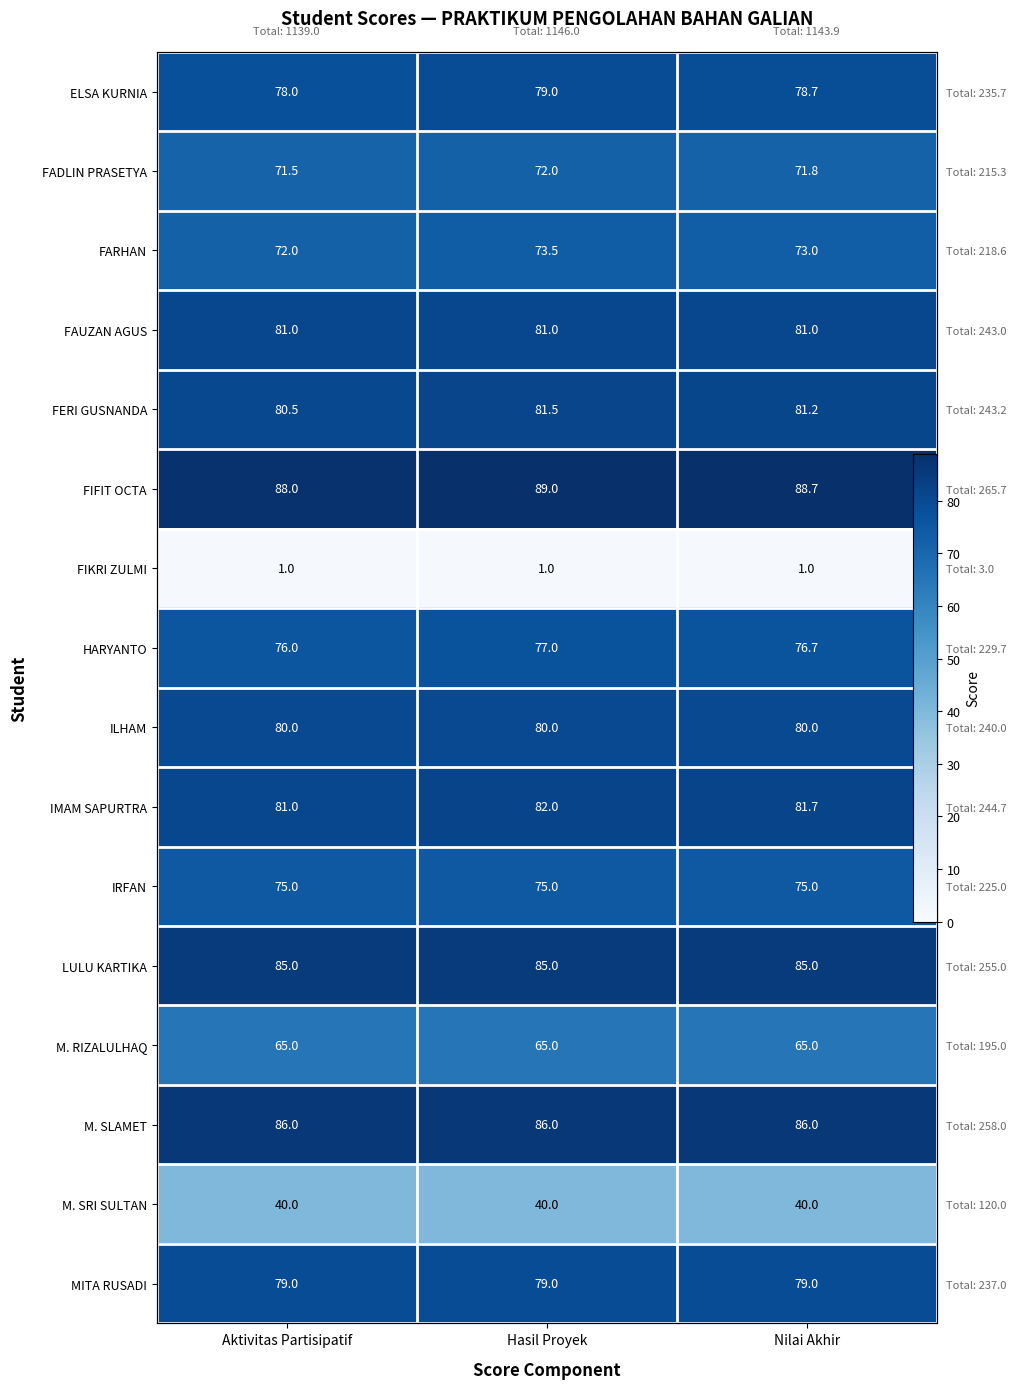

What is the average value of the M. SLAMET series?

86.0